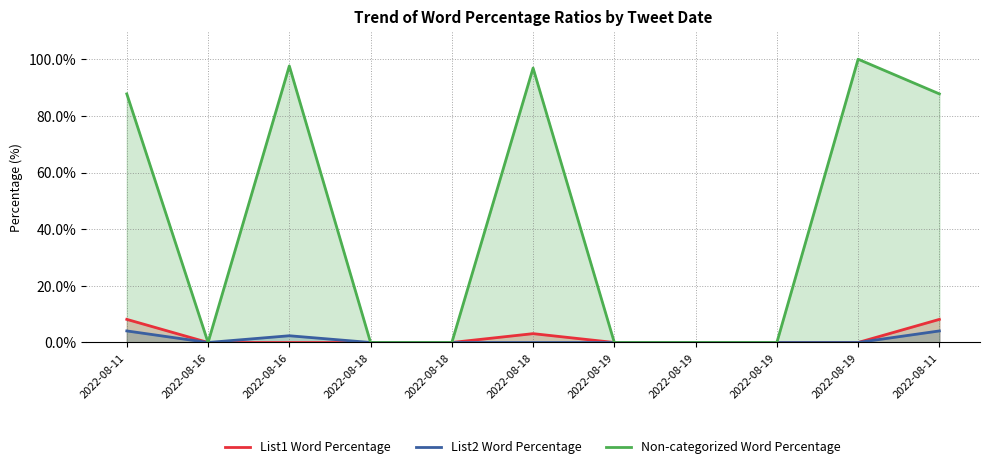

The List2 Word Percentage series shows -1.9 at 2022-08-18. True or false?

False